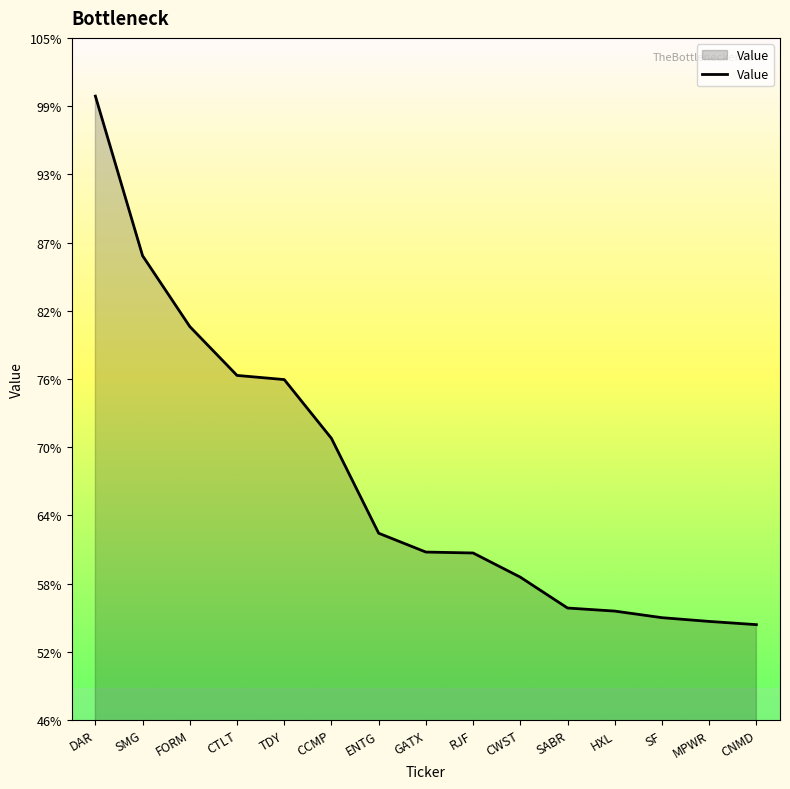

Approximately how many times larger is the value at HXL compared to DAR?

0.6